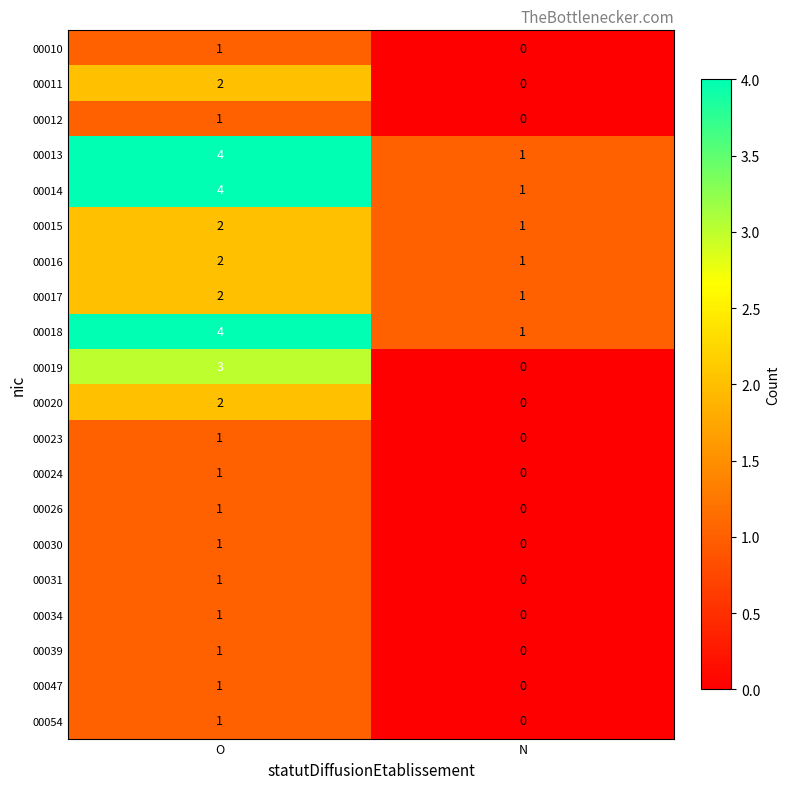

How many series are shown in this chart?

20